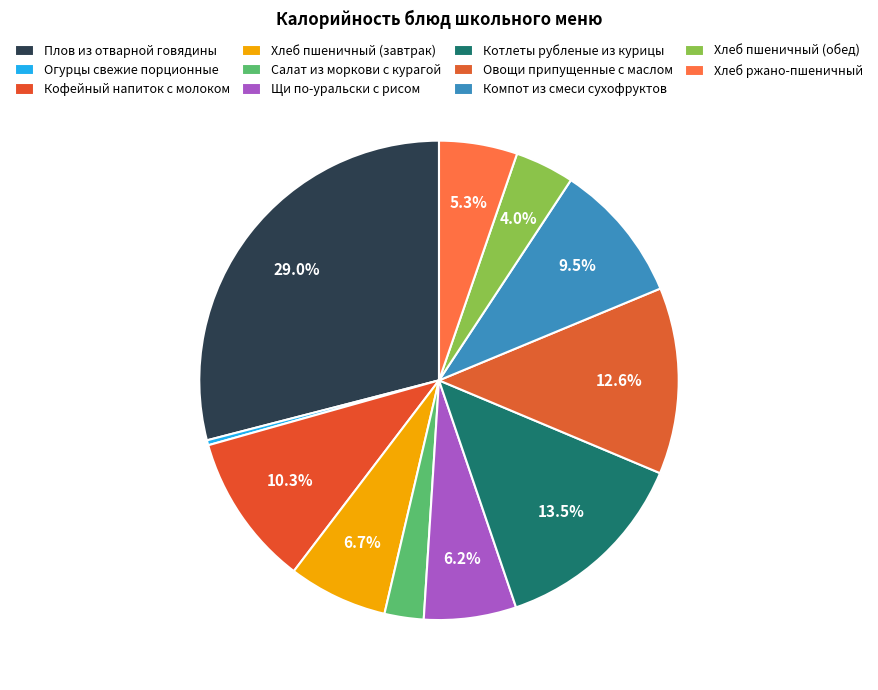

True or false: Кофейный напиток с молоком accounts for 4% of the total.

False